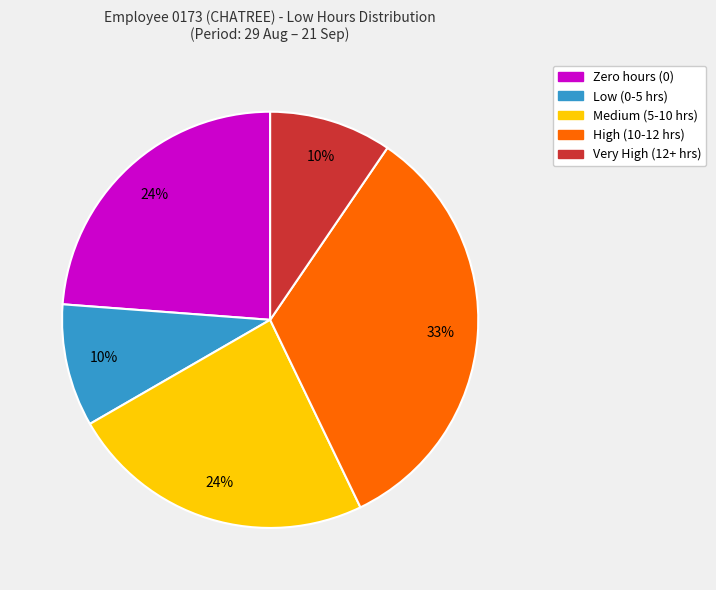

The Zero hours (0) slice represents 24% of the pie. True or false?

True